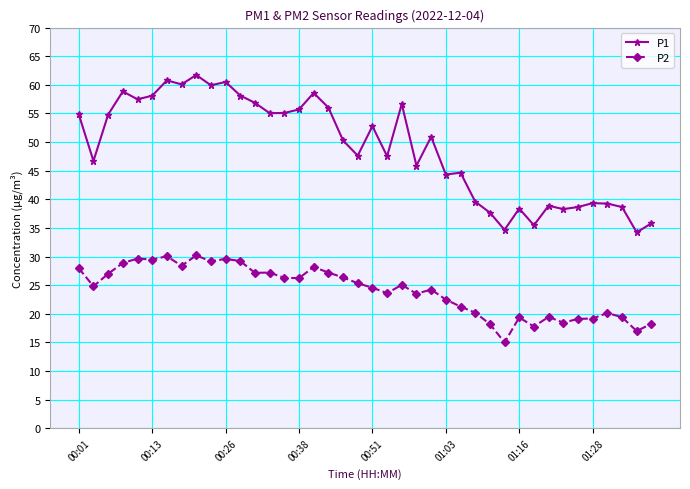

True or false: P2 and P1 intersect in this chart.

False